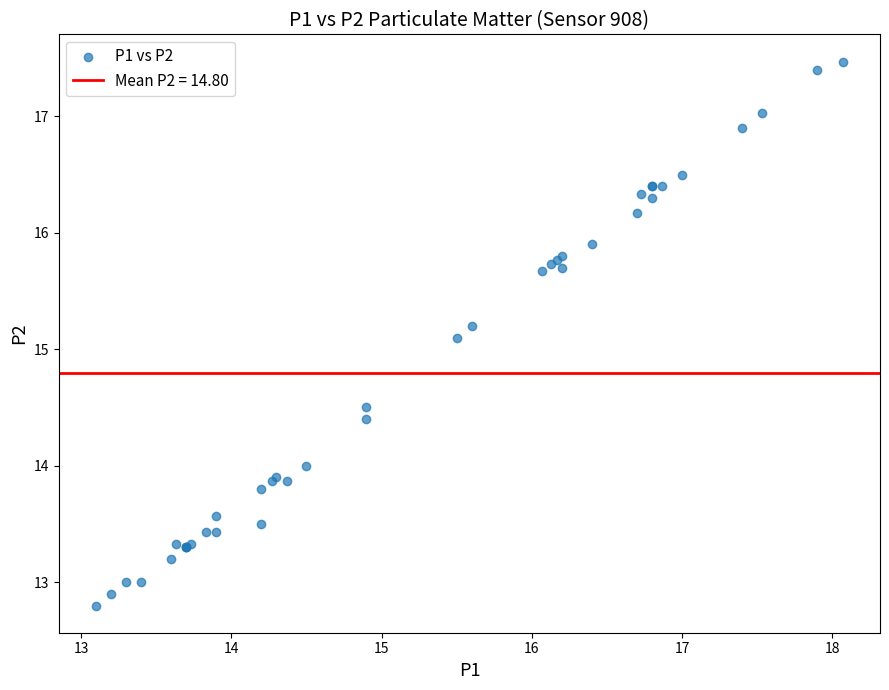

What Y value in the scatter plot is closest to 15?

15.1